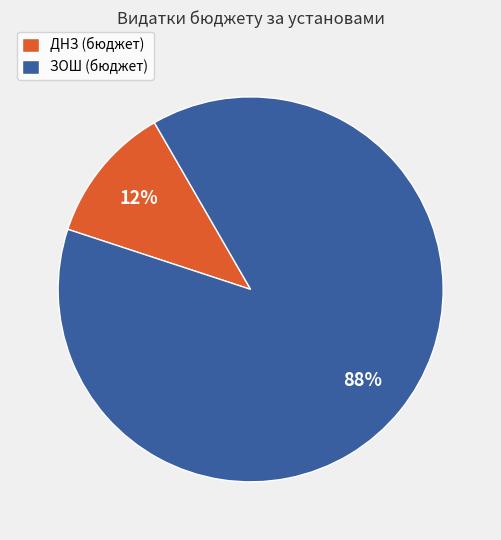

The ДНЗ slice represents 5% of the pie. True or false?

False